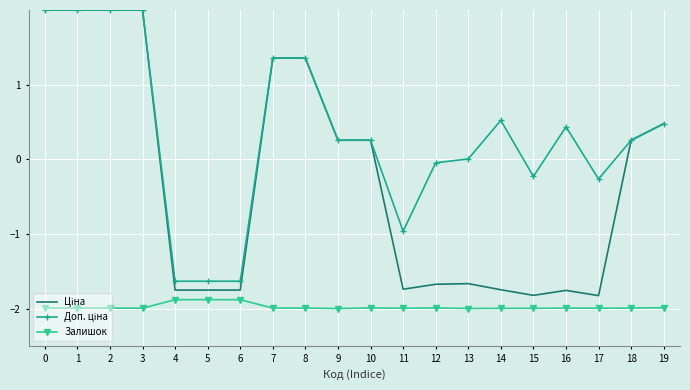

What is the difference between the highest and lowest values at 11?

1.0